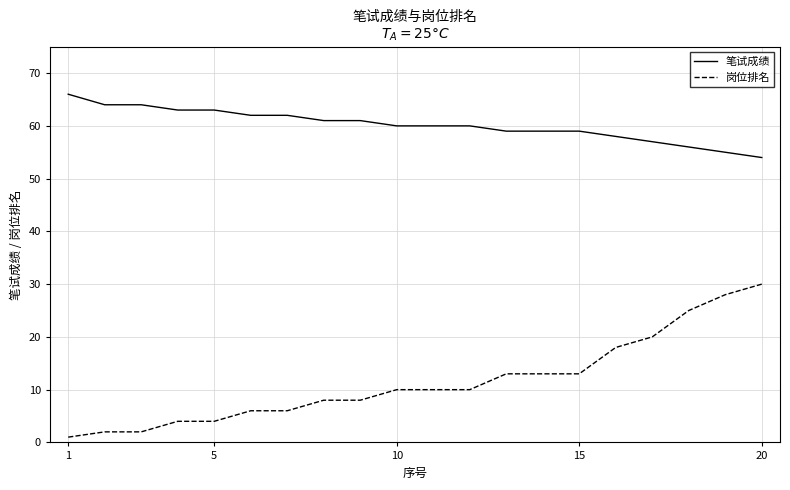

Which series has the largest range (max minus min)?

岗位排名